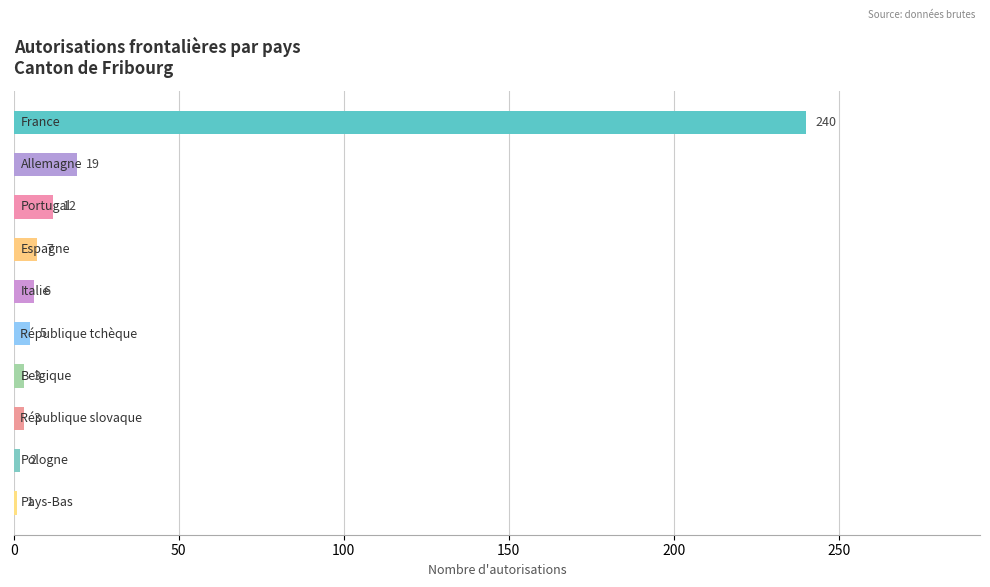

Reading top to bottom, transcribe all the data shown in this chart.

240	19	12	7	6	5	3	3	2	1